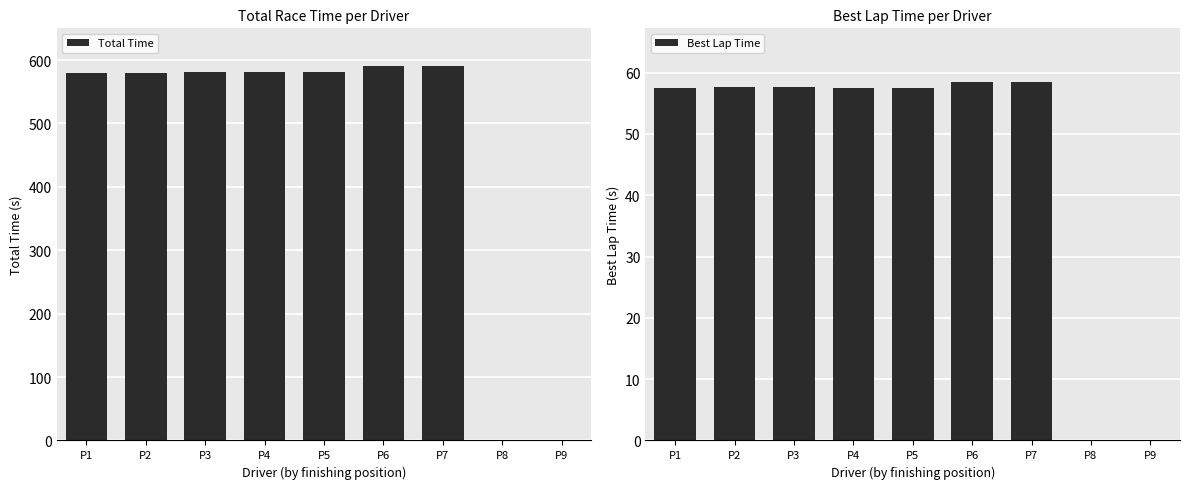

What is the value of the Best Lap Time bar at the 5th from the left?

57.4